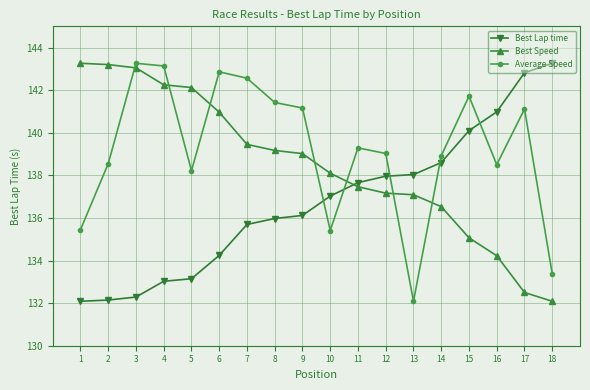

Is the value of Best Lap time at 5 greater than the value of Best Speed at 17?

Yes